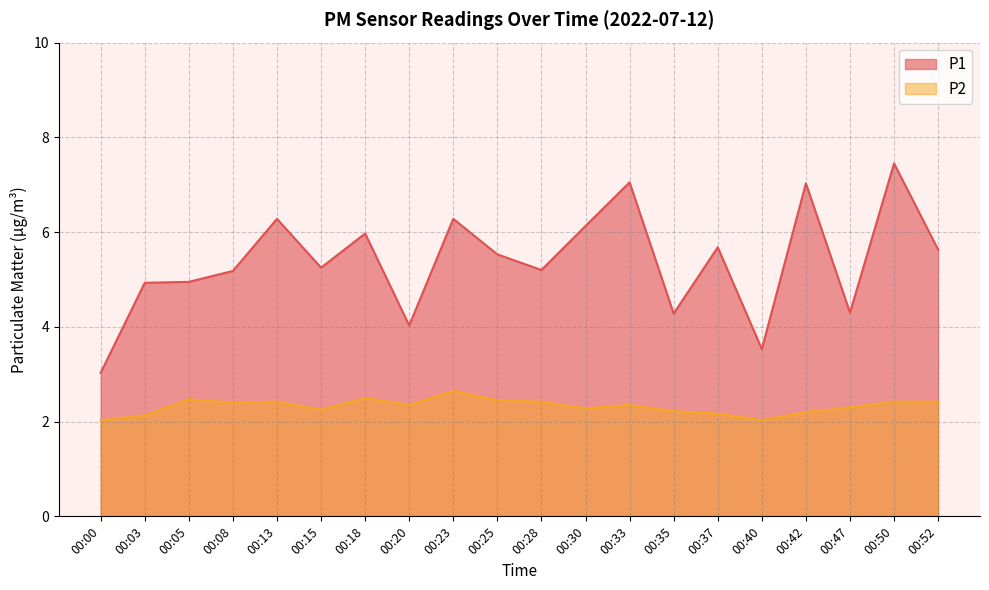

In P1, how many points are higher than both neighbors (excluding endpoints)?

7